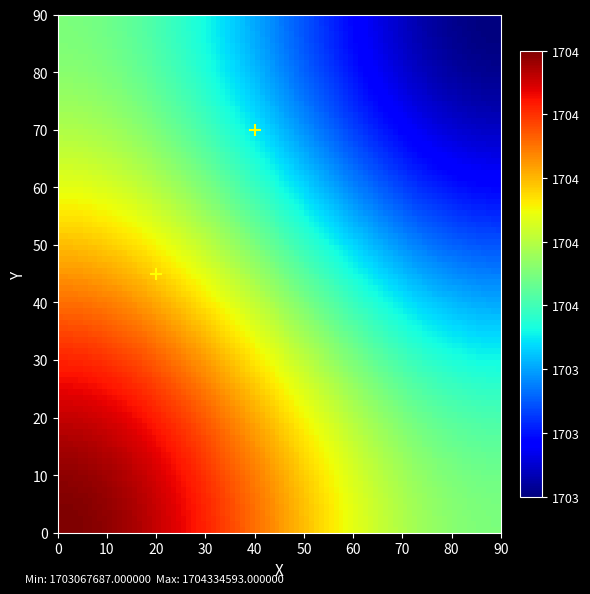

What Y value in the scatter plot is closest to 57?

45